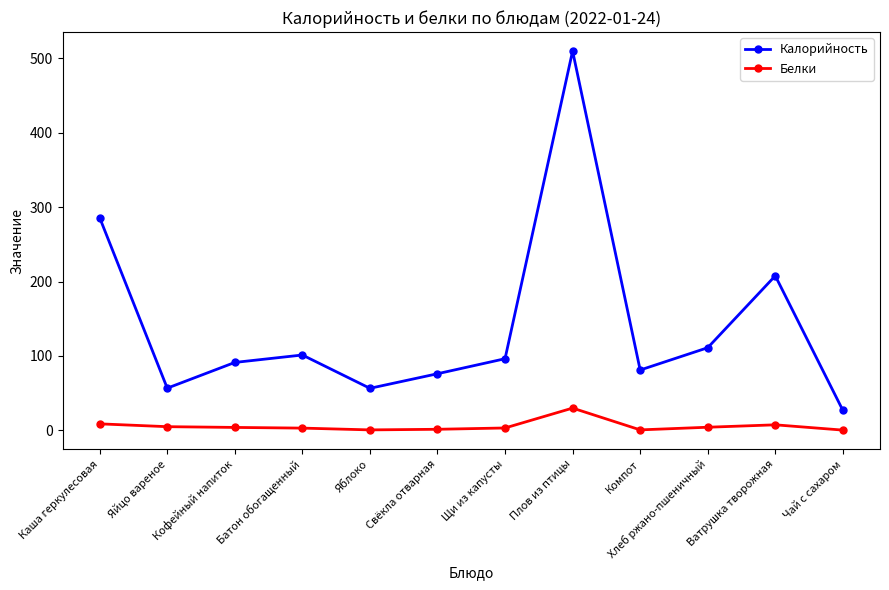

At which category is the sum across all series the highest?

Плов из птицы